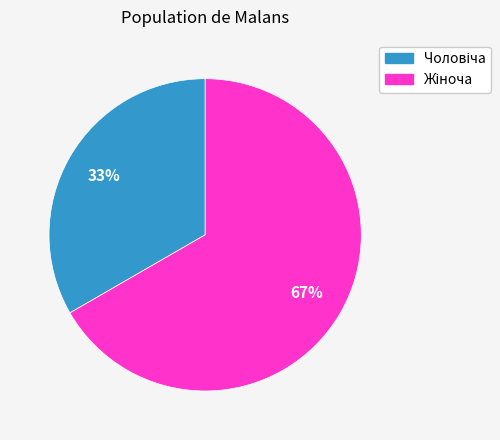

Is there any slice that represents more than half of the pie?

Yes